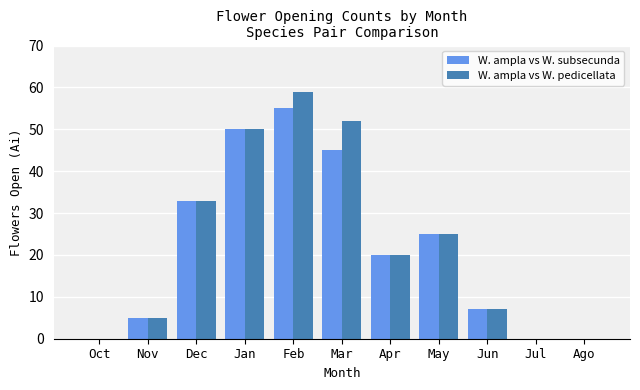

What is the greatest value displayed?

59